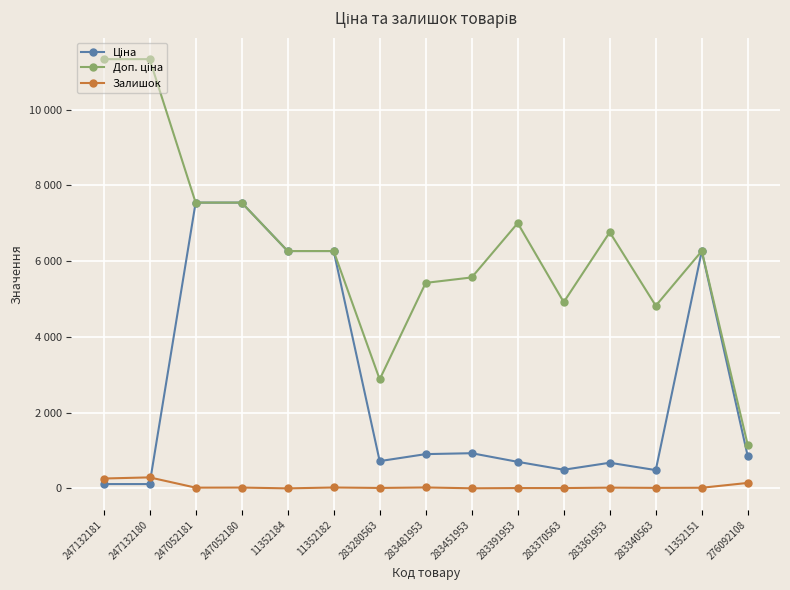

List the series in order of their overall mean, highest first.

Доп. ціна, Ціна, Залишок